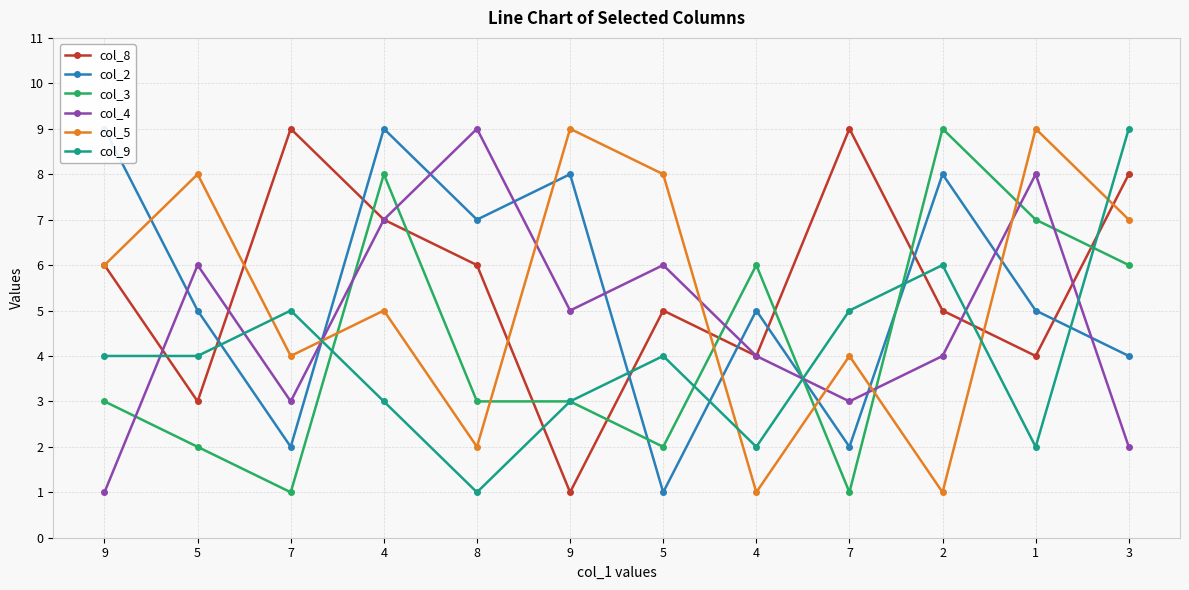

Where is the first local maximum for col_8?

7